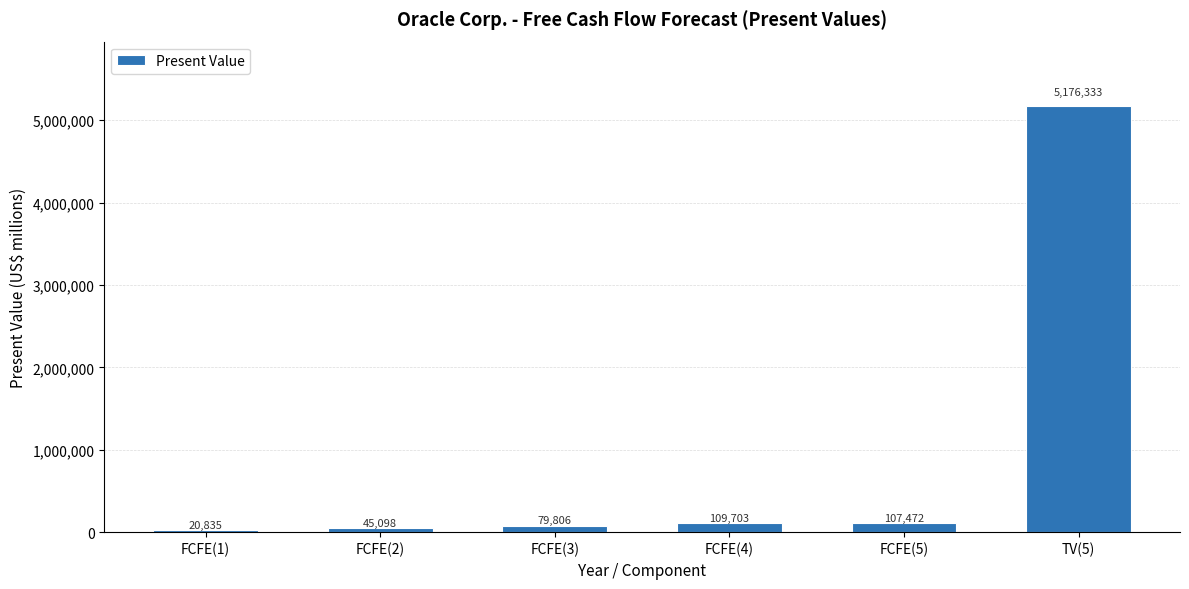

What is the minimum value shown in the chart?

20835